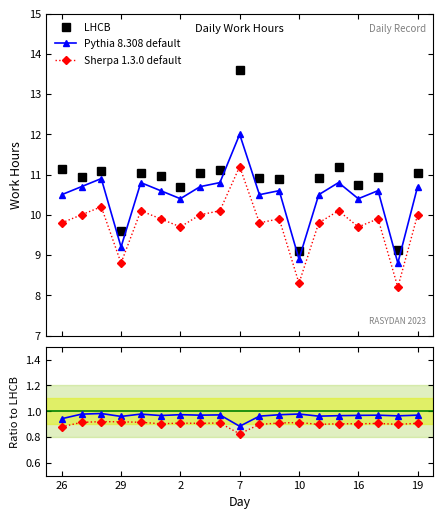

How many data points does each series have?

19